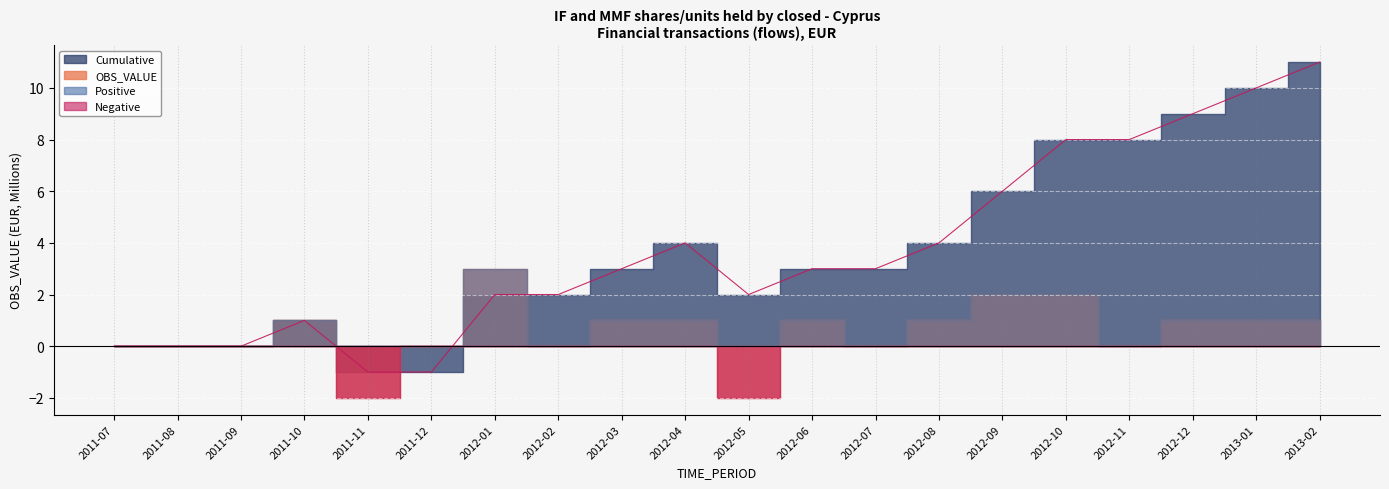

At which category does OBS_VALUE reach its first local peak?

2011-10